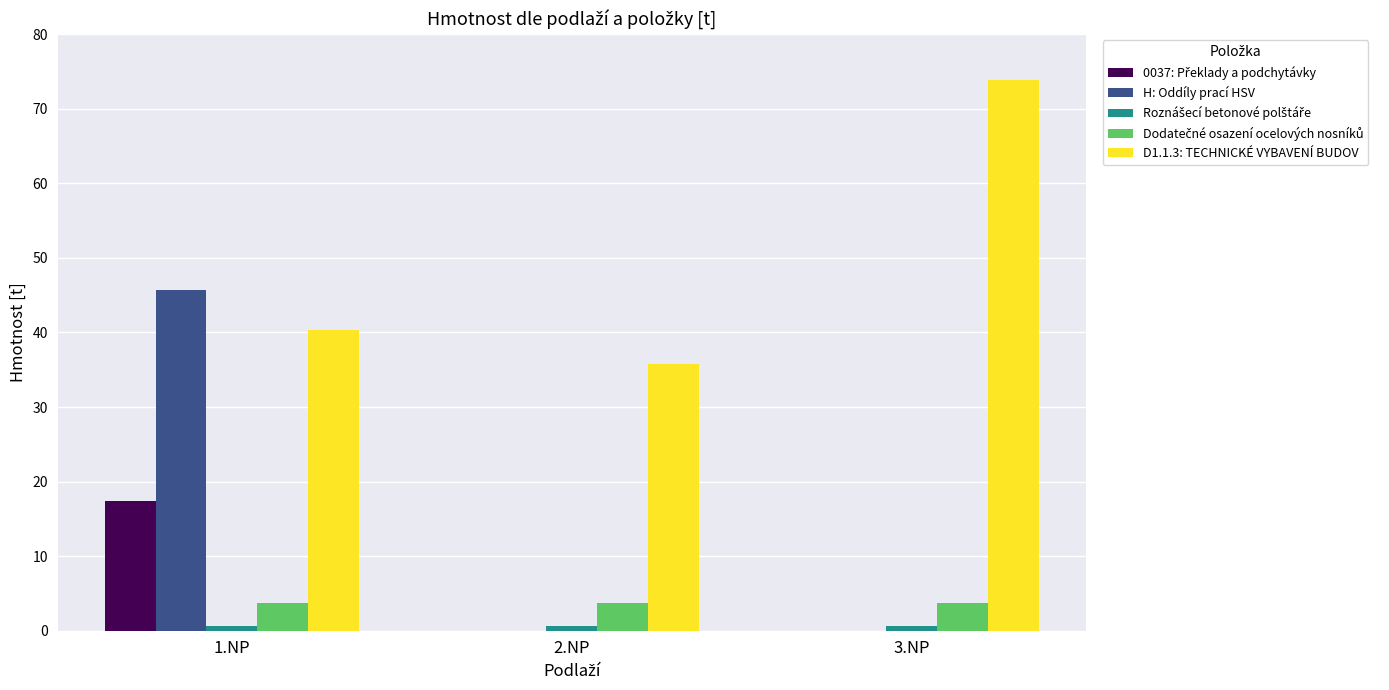

What is the sum of all H: Oddíly prací HSV values?

45.7